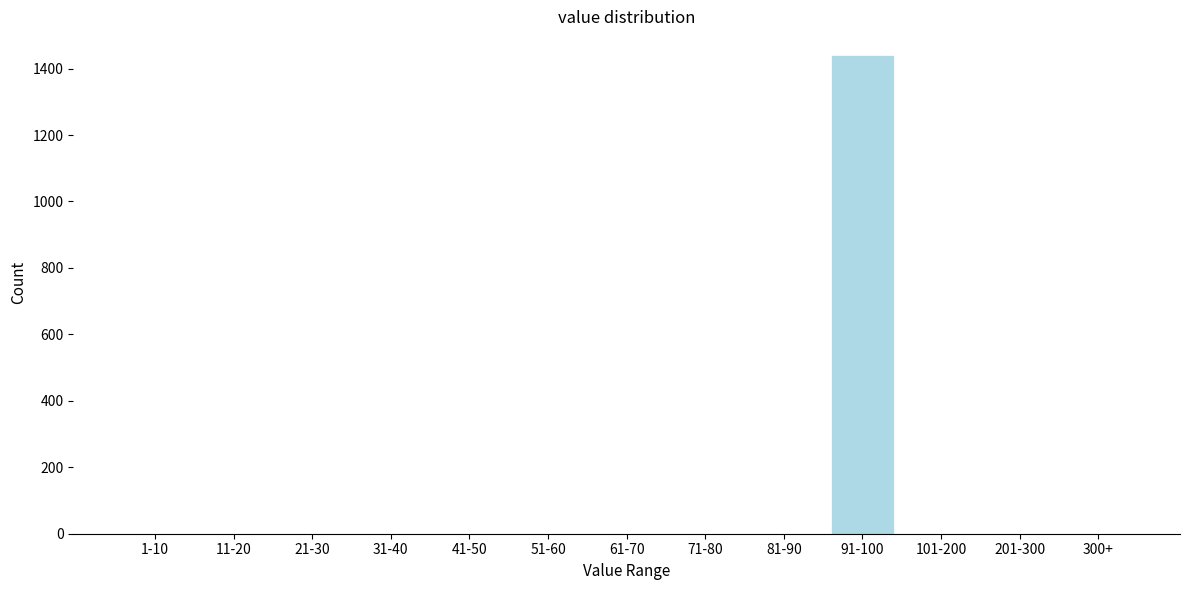

Reading left to right, list all the values displayed in this chart.

1-10=0	11-20=0	21-30=0	31-40=0	41-50=0	51-60=0	61-70=0	71-80=0	81-90=0	91-100=1440	101-200=0	201-300=0	300+=0